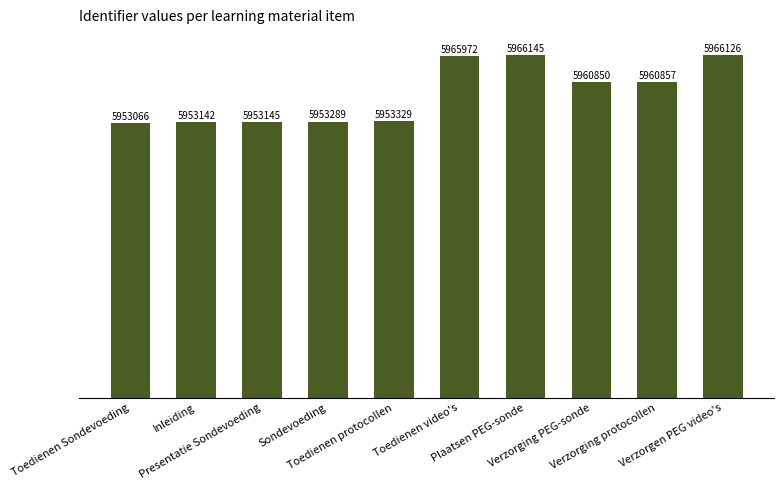

Reading left to right, transcribe all the data shown in this chart.

5953066	5953142	5953145	5953289	5953329	5965972	5966145	5960850	5960857	5966126